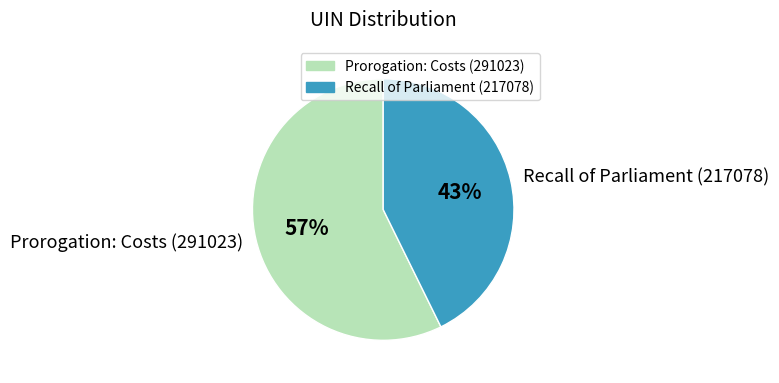

The Prorogation: Costs (291023) slice represents 57% of the pie. True or false?

True